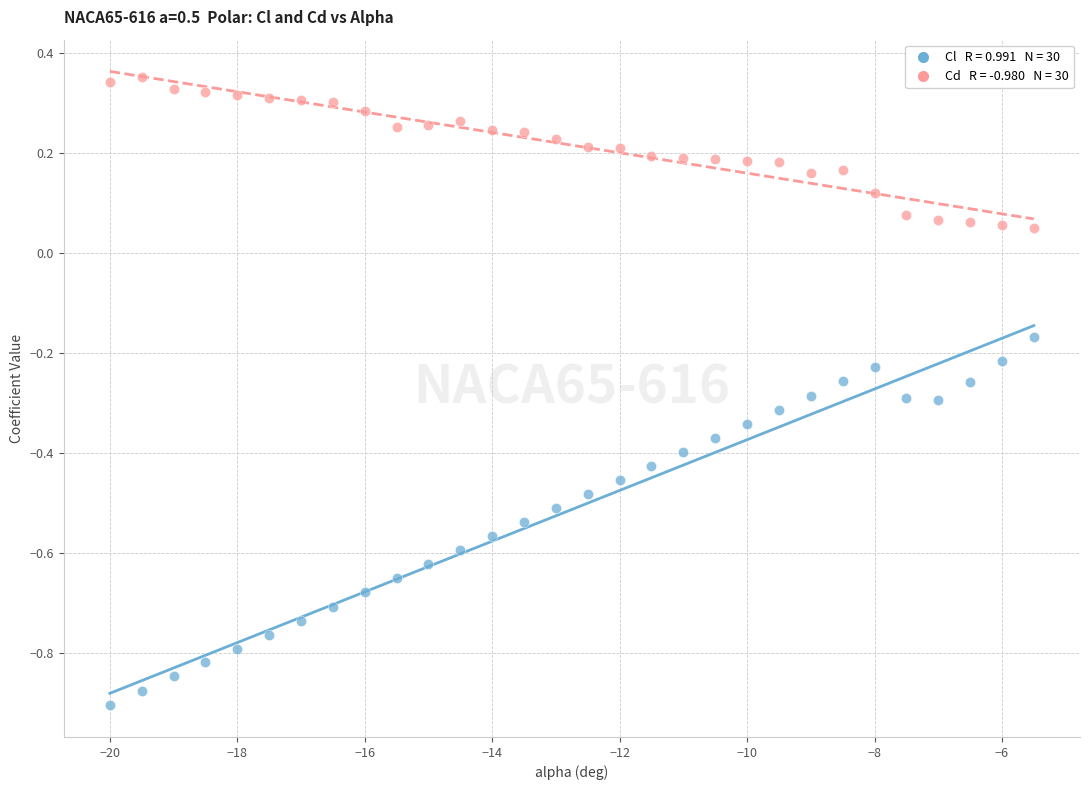

Across all data points, what is the range of Y values (max minus min)?

1.3